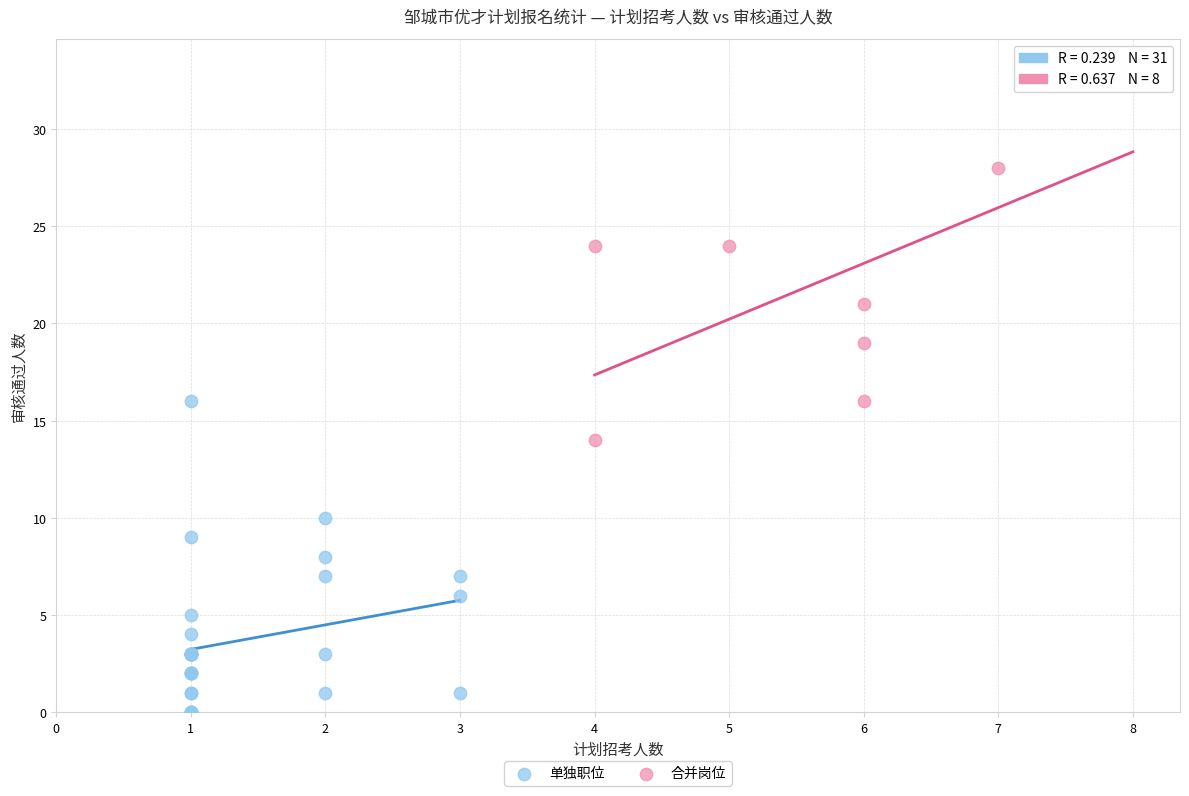

Which series has the largest Y range (max minus min)?

合并岗位